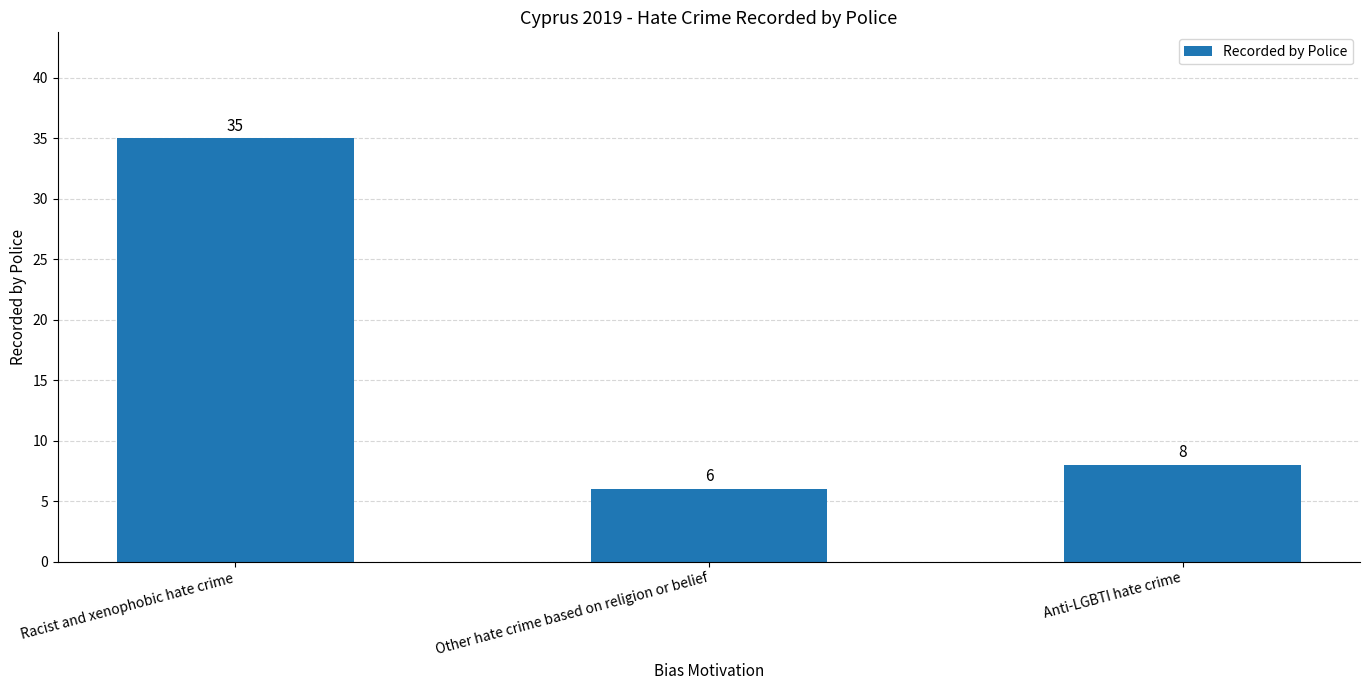

How many series are shown in this chart?

1